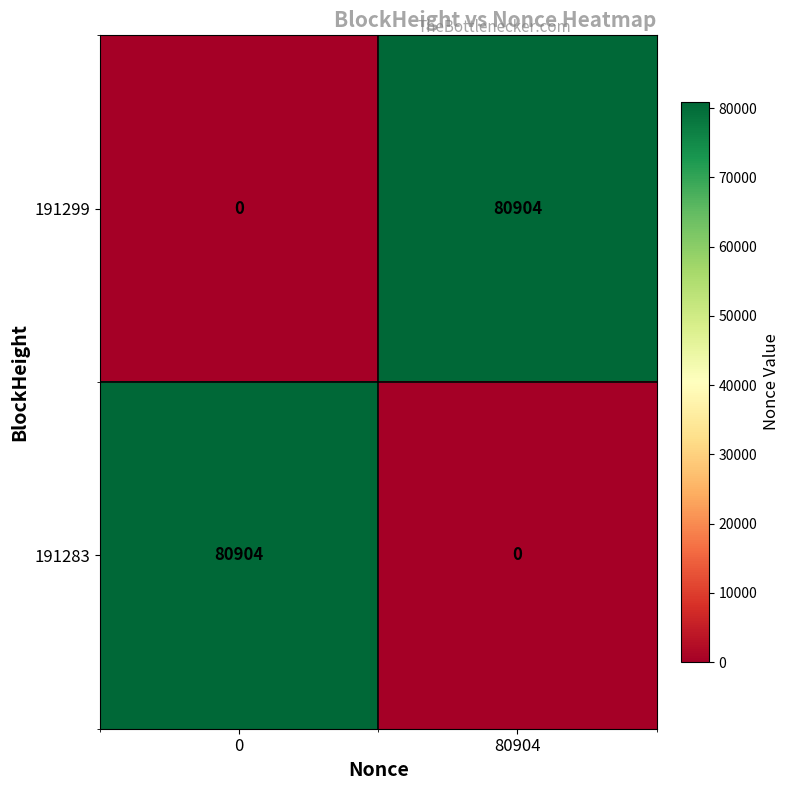

What is the difference between the highest and lowest values at 80904?

80904